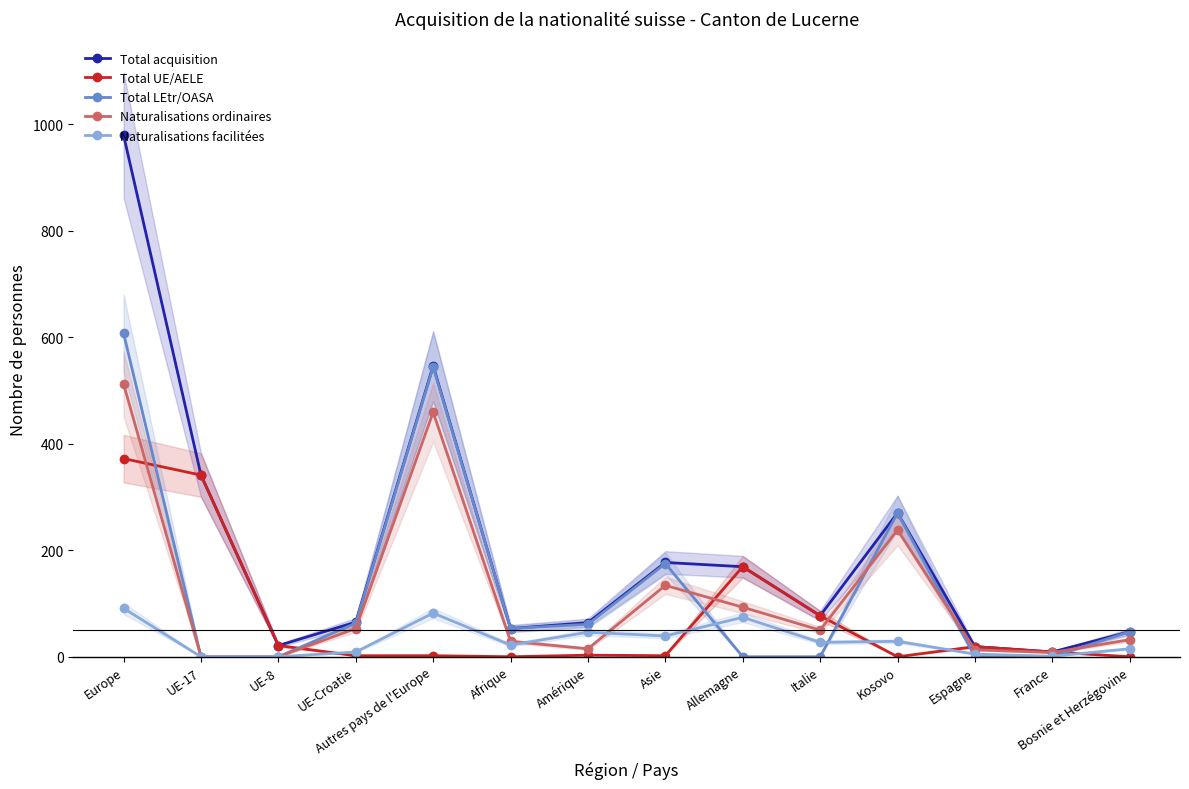

What is the difference between the maximum and second lowest values in the Total acquisition series?

960